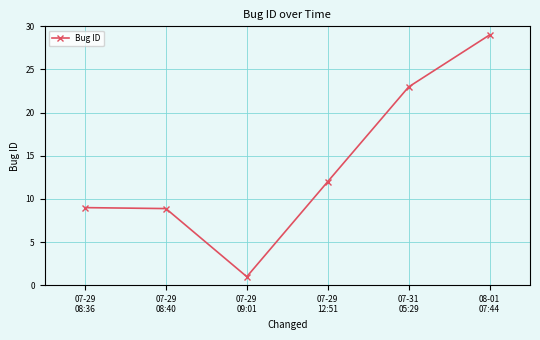

Approximately how many times larger is the value at 07-31
05:29 compared to 07-29
12:51?

1.9